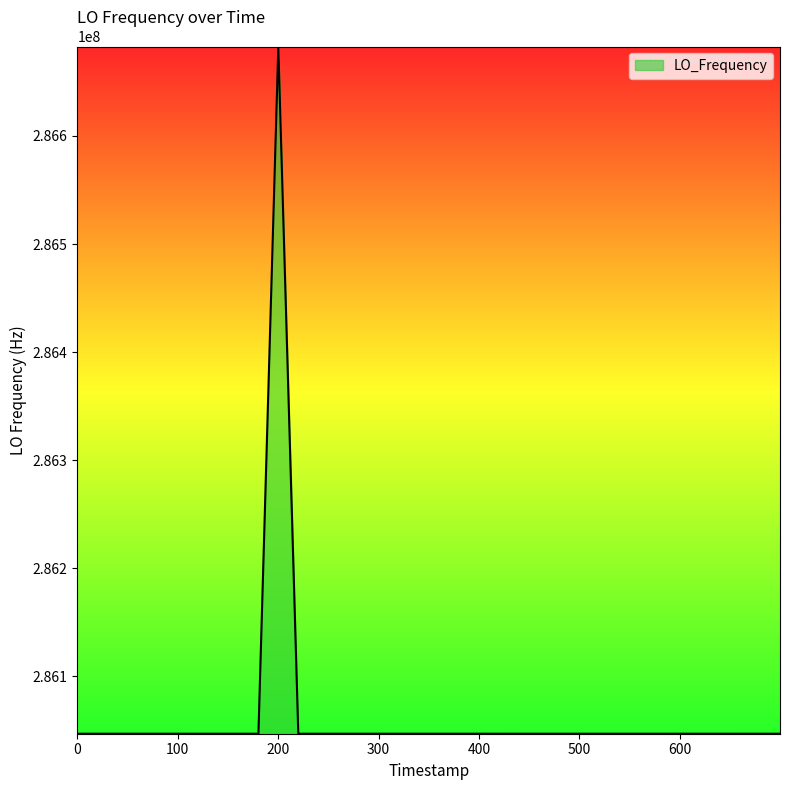

What is the difference between the maximum and minimum values?

635707.8